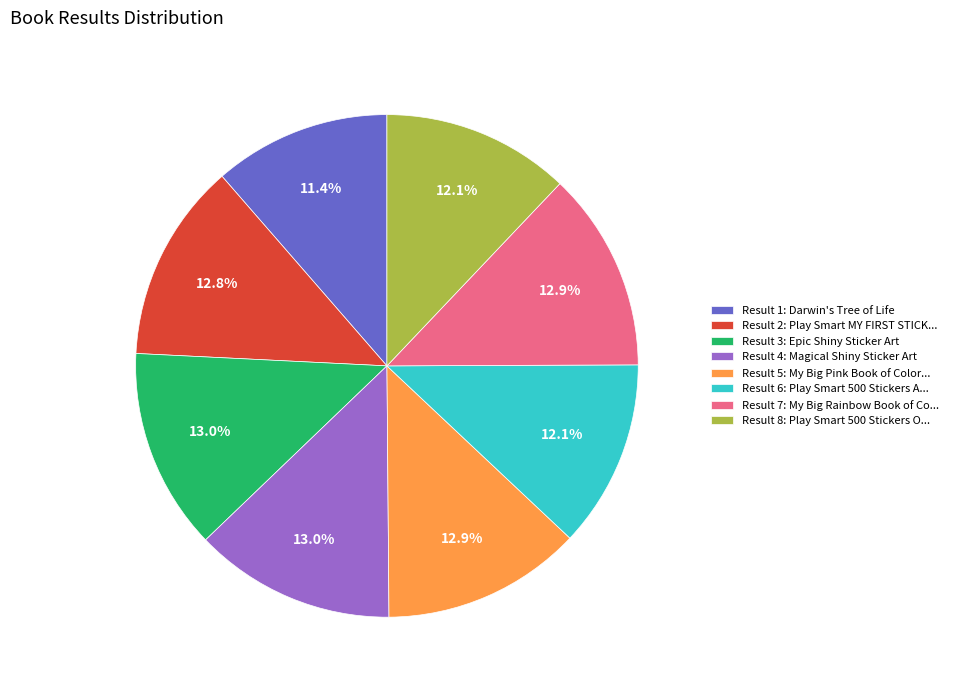

How much of the chart is everything except Result 4: Magical Shiny Sticker Art?

87.0%